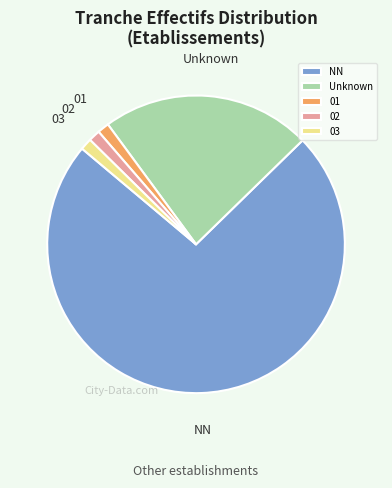

Which category accounts for the majority?

NN